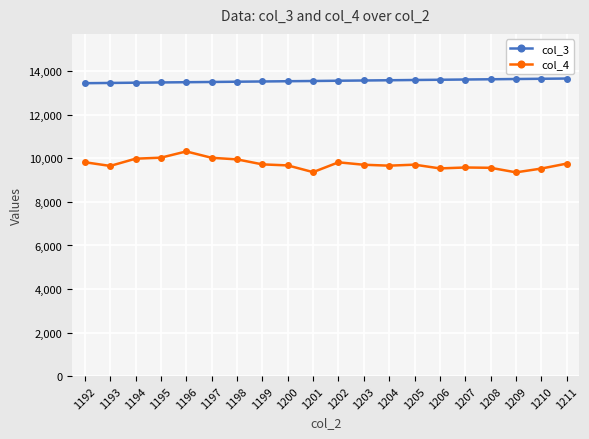

What is the difference between the col_4 values at 1206 and 1207?

42